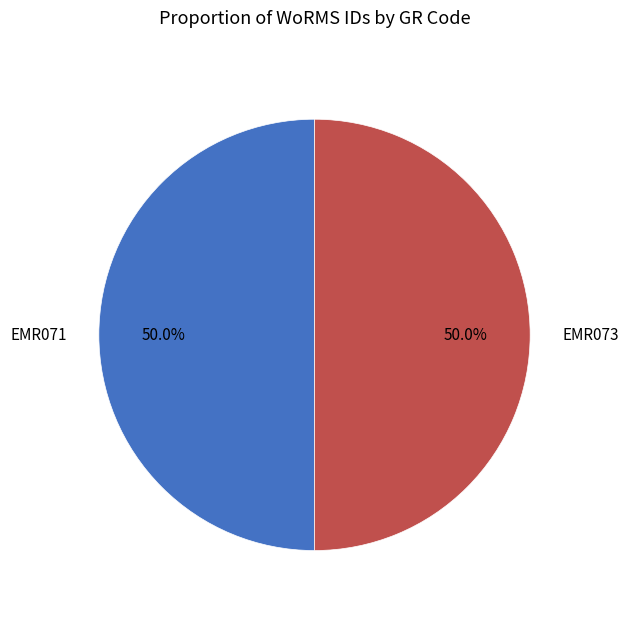

What is the ratio of the value at EMR073 to the value at EMR071?

1.0